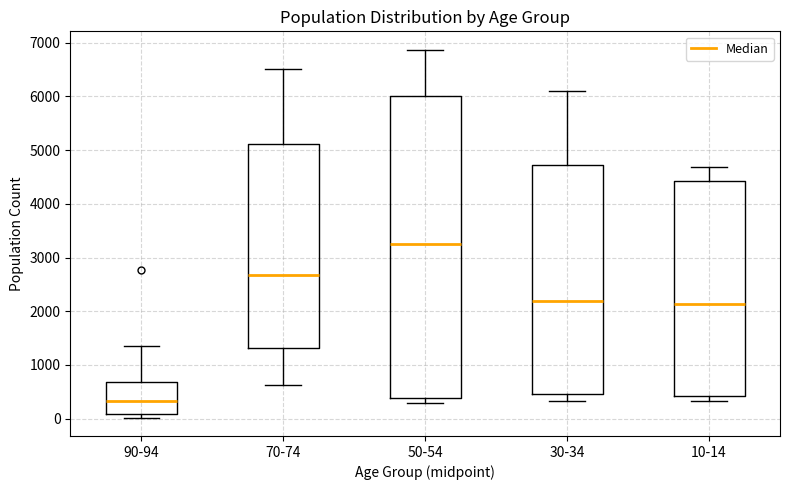

Reading left to right, read every box against the y-axis: the position of its median line, the range the box covers, and the ends of its whiskers. The values are not printed on the chart, so give them approximately, as read against the axis.

90-94: median 300, box 100 to 700, whiskers 0 to 1300
70-74: median 2700, box 1300 to 5100, whiskers 600 to 6500
50-54: median 3300, box 400 to 6000, whiskers 300 to 6900
30-34: median 2200, box 500 to 4700, whiskers 300 to 6100
10-14: median 2100, box 400 to 4400, whiskers 300 to 4700